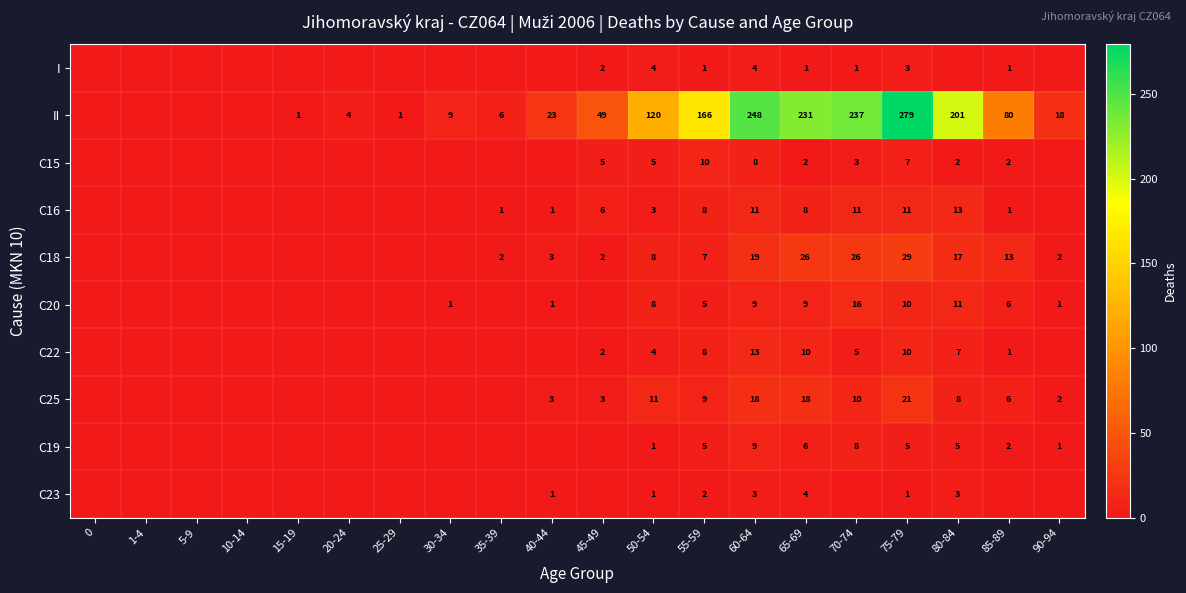

Is the value of C20 at 85-89 greater than the value of C16 at 75-79?

No